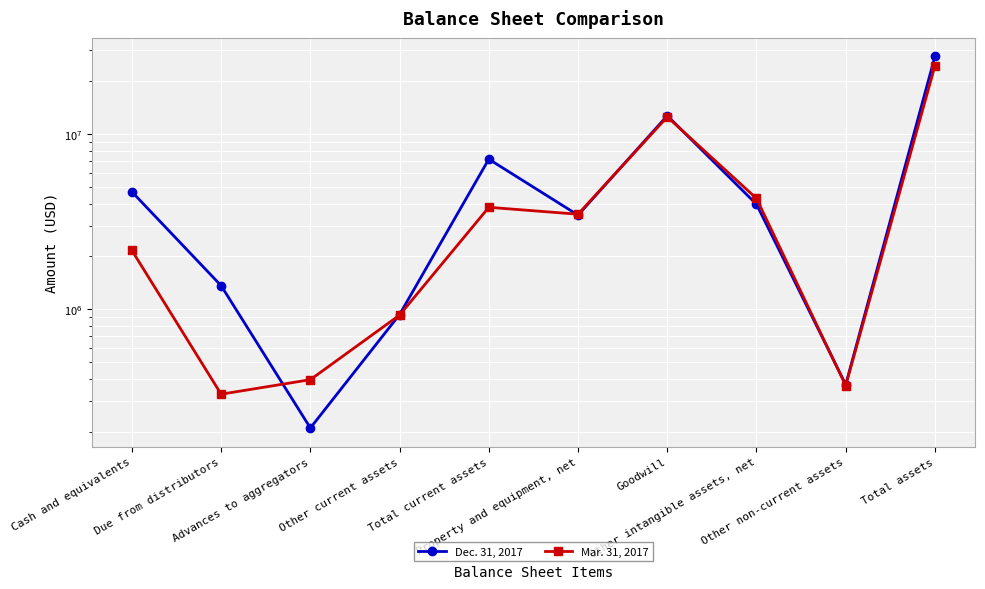

What is the spread (max minus min) of values at Total assets?

3213549